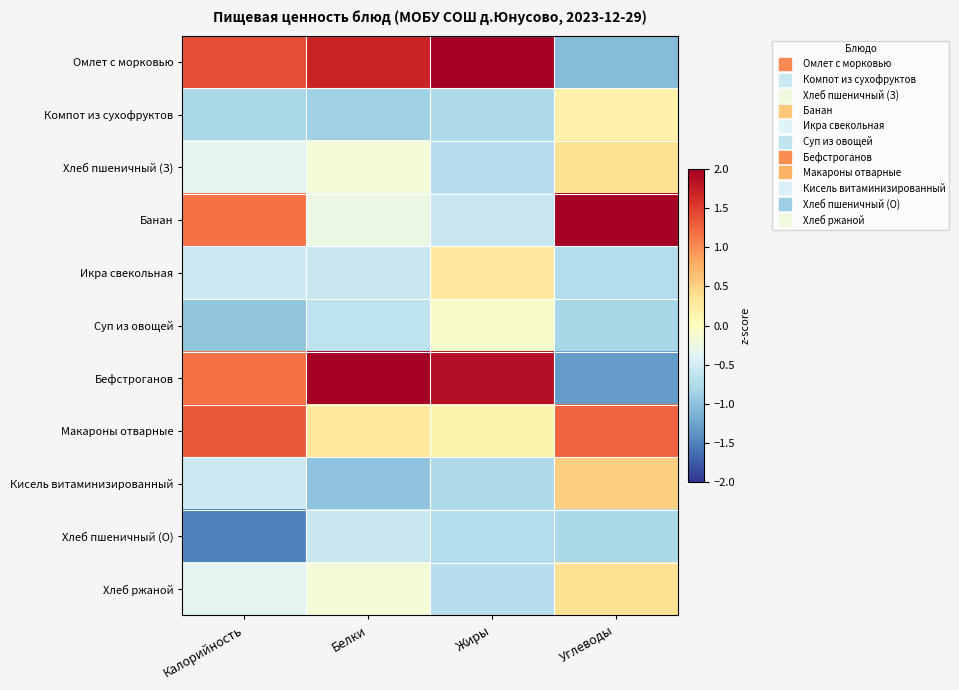

At how many categories does at least one series exceed -1?

4